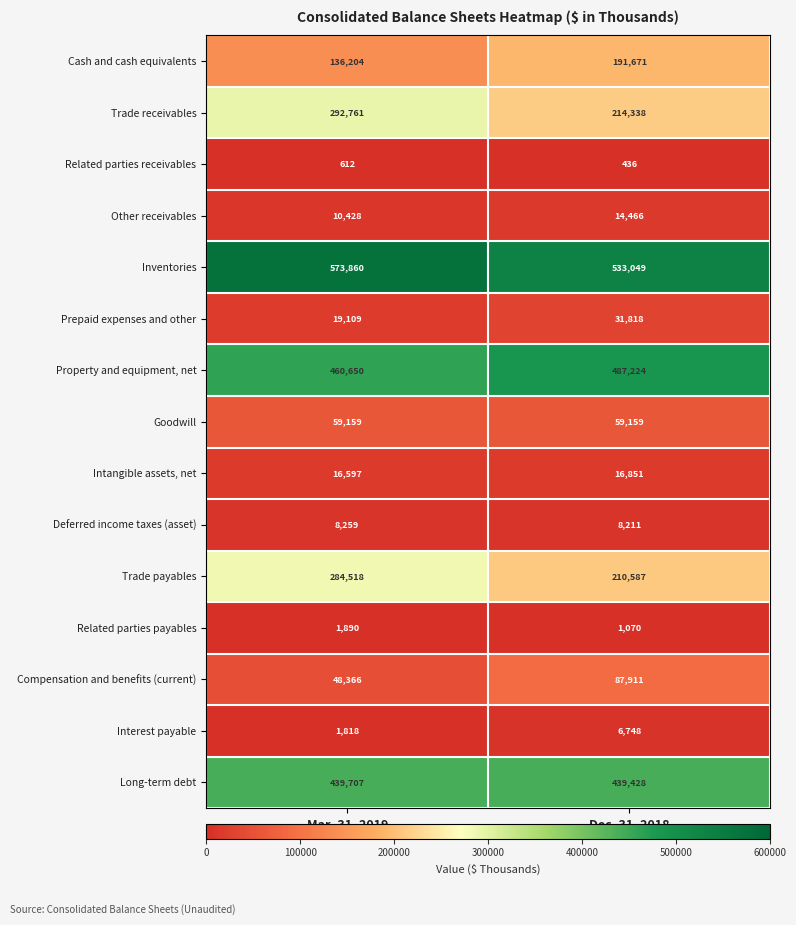

At which label does Compensation and benefits (current) reach its minimum?

Mar. 31, 2019